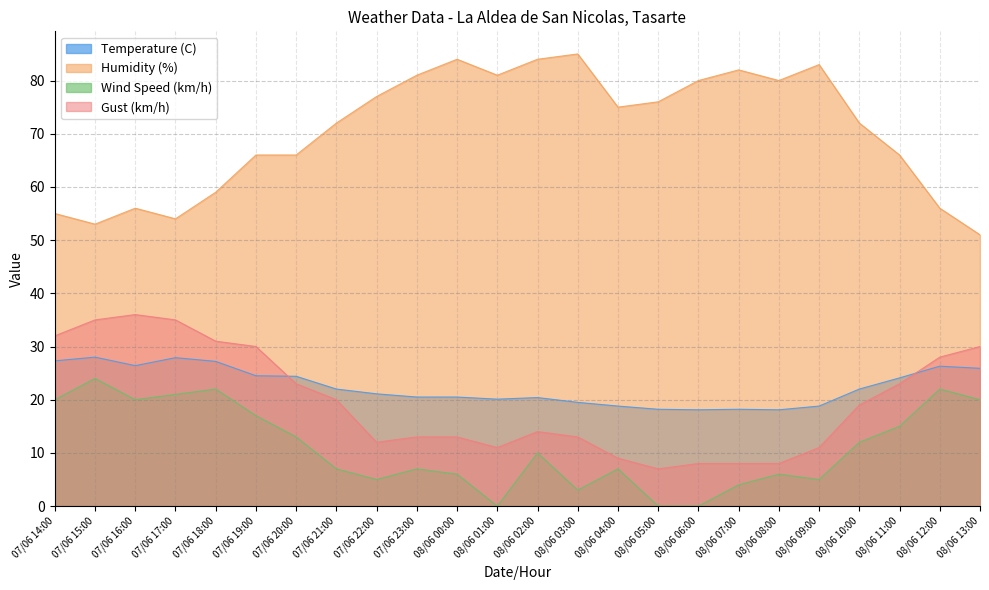

True or false: Humidity (%) has more than 1 points higher than both neighbors.

True